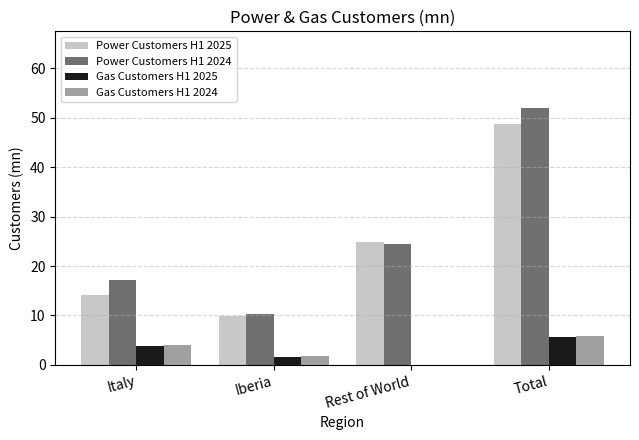

Which category has the highest value in the Gas Customers H1 2025 series?

Total